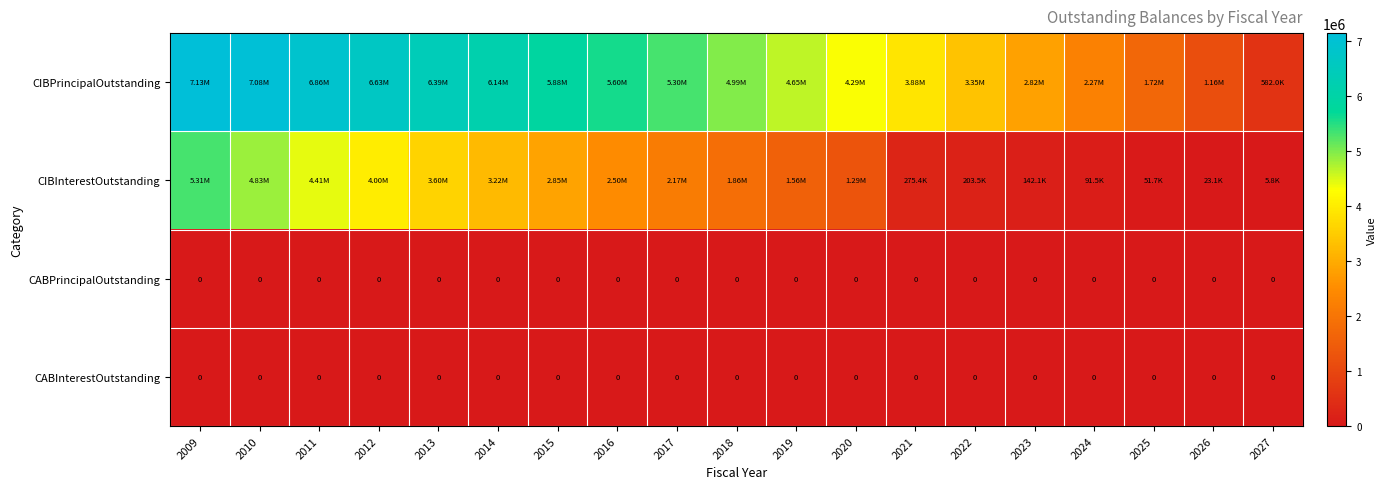

Which series has the largest total across all categories?

CIBPrincipalOutstanding